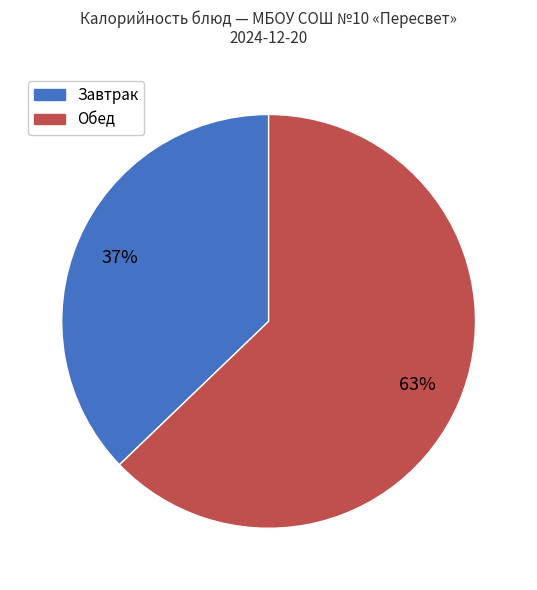

Is there a majority slice in this chart?

Yes